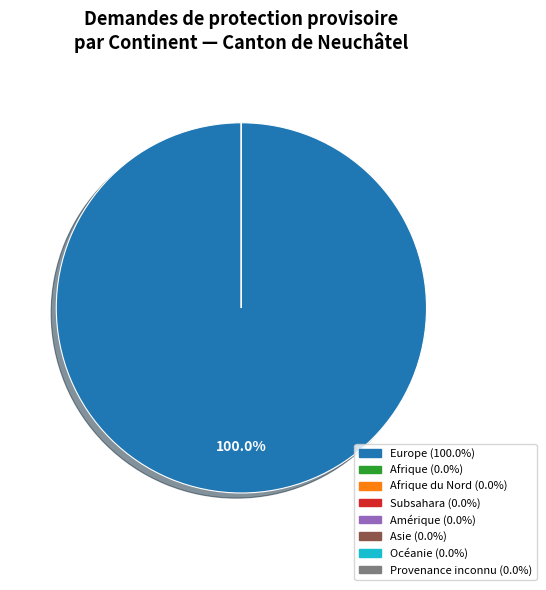

Count the number of slices in the pie.

8